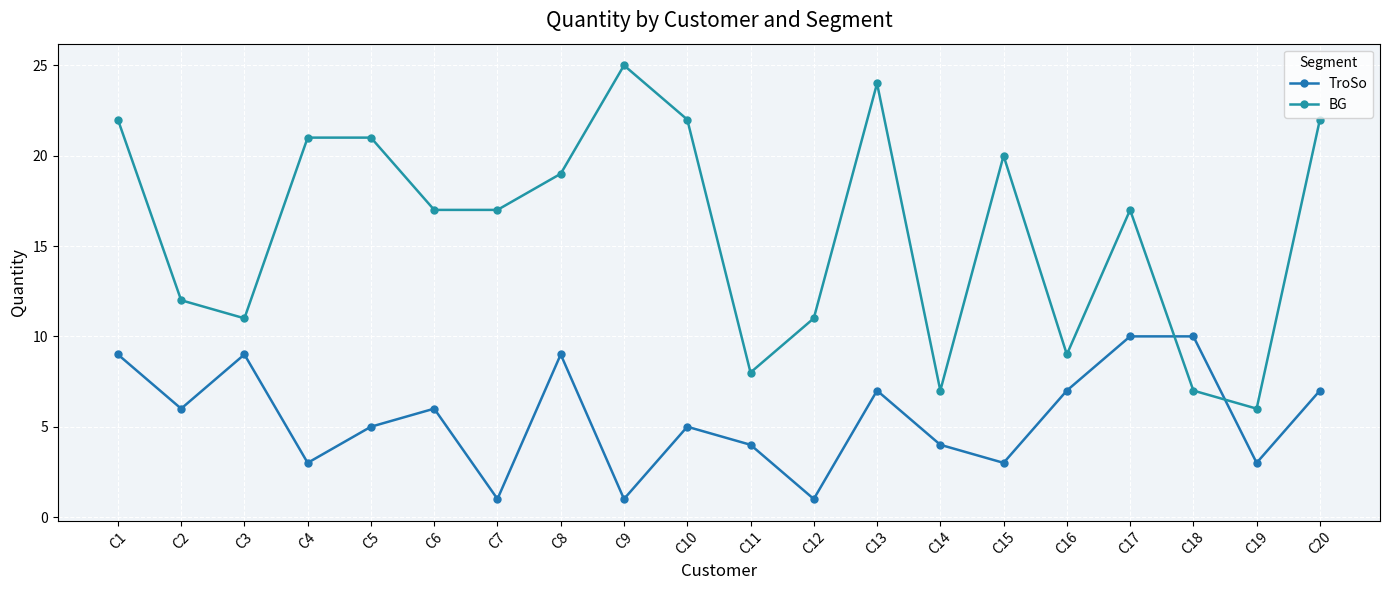

What is the approximate value of BG at C7?

17